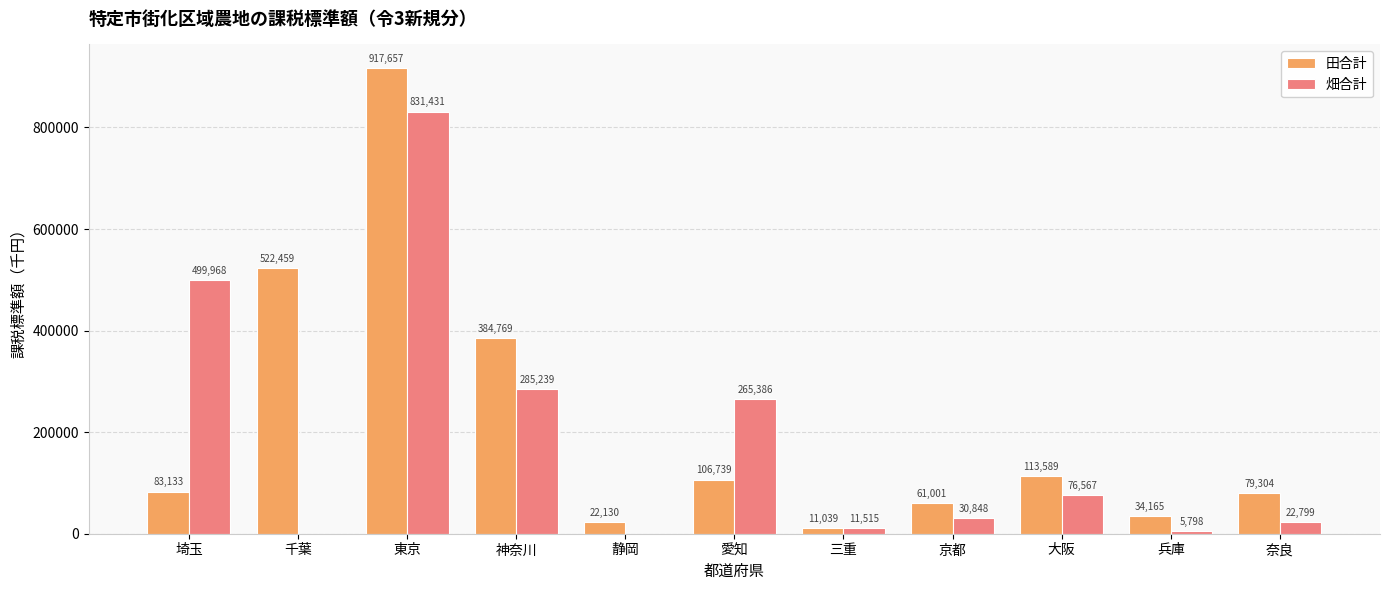

What is the highest value of the 畑合計 series?

831431